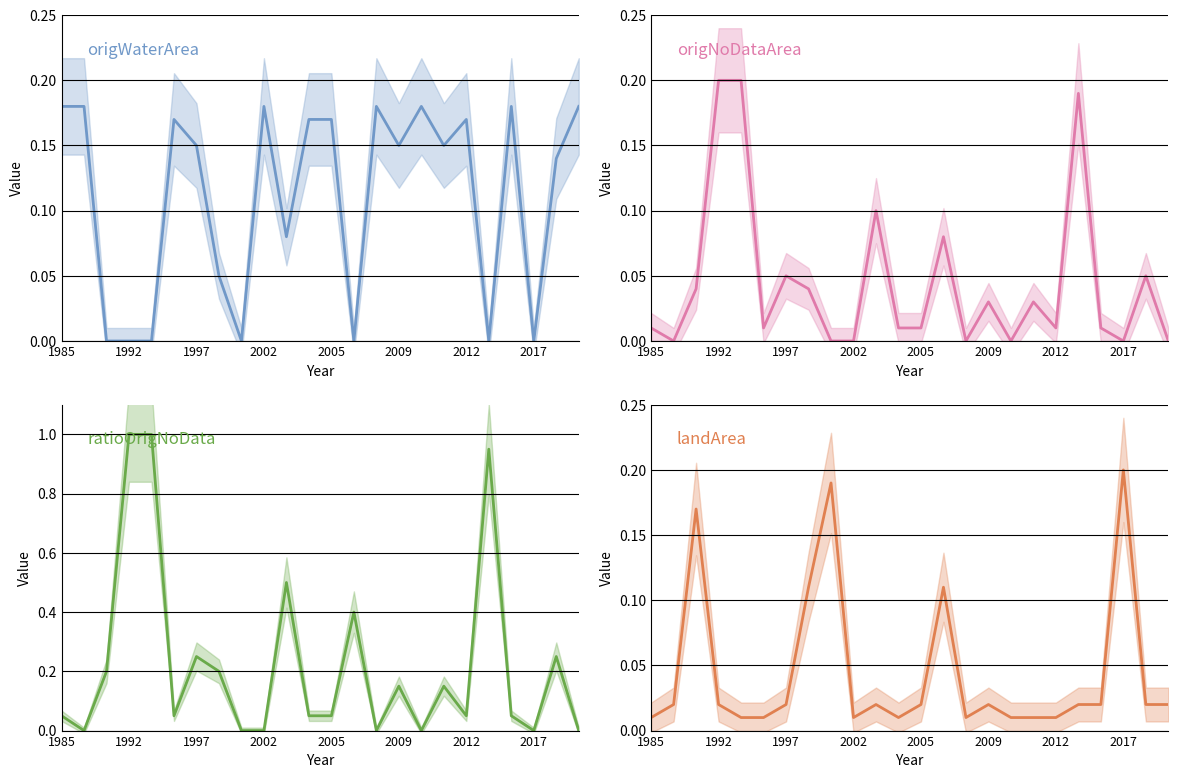

What is the difference between the second highest and minimum values in the origWaterArea series?

0.2